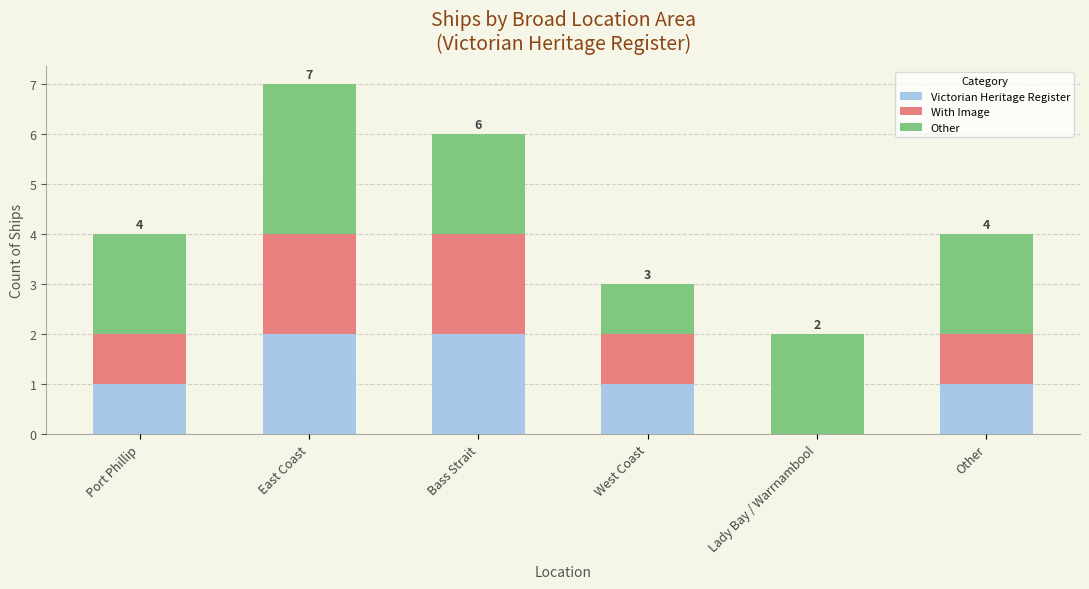

The Victorian Heritage Register series shows 1 at East Coast. True or false?

False